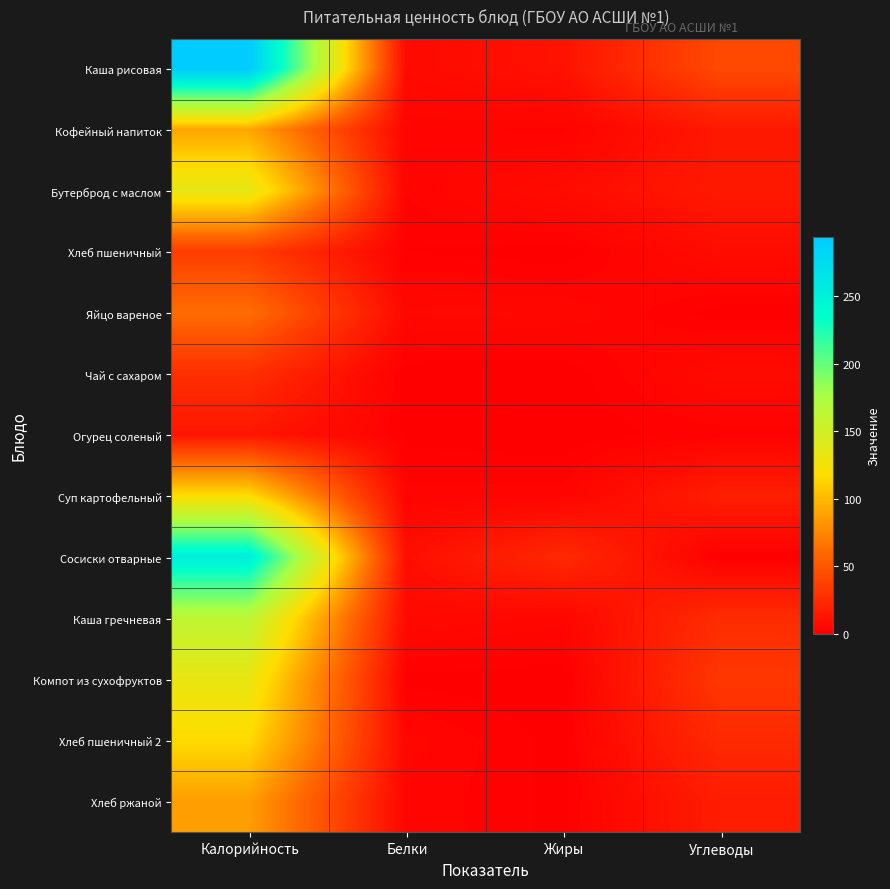

Reading right to left, list all the values displayed in this chart.

Каша рисовая: Углеводы=43.0	Жиры=10.8	Белки=6.0	Калорийность=294.0
Кофейный напиток: Углеводы=14.4	Жиры=1.9	Белки=2.9	Калорийность=90.9
Бутерброд с маслом: Углеводы=14.9	Жиры=7.5	Белки=2.4	Калорийность=136.0
Хлеб пшеничный: Углеводы=7.4	Жиры=0.1	Белки=1.1	Калорийность=35.2
Яйцо вареное: Углеводы=0.3	Жиры=4.6	Белки=5.1	Калорийность=62.8
Чай с сахаром: Углеводы=6.4	Жиры=0.0	Белки=0.2	Калорийность=26.8
Огурец соленый: Углеводы=1.7	Жиры=0.1	Белки=0.8	Калорийность=13.0
Суп картофельный: Углеводы=17.5	Жиры=2.8	Белки=2.7	Калорийность=118.2
Сосиски отварные: Углеводы=0.4	Жиры=24.0	Белки=8.6	Калорийность=253.4
Каша гречневая: Углеводы=25.8	Жиры=4.1	Белки=5.7	Калорийность=162.5
Компот из сухофруктов: Углеводы=32.0	Жиры=0.1	Белки=0.7	Калорийность=132.8
Хлеб пшеничный 2: Углеводы=24.1	Жиры=0.5	Белки=4.0	Калорийность=116.9
Хлеб ржаной: Углеводы=16.7	Жиры=0.6	Белки=3.3	Калорийность=86.9